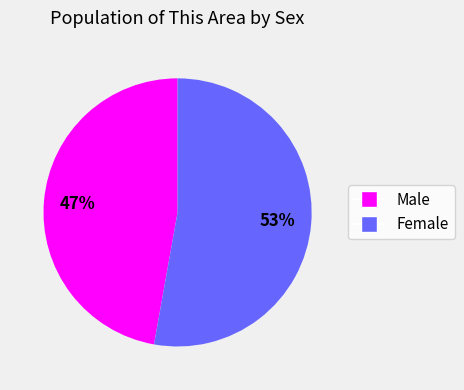

To the nearest percent, what is the combined percentage of Male and Female?

100%